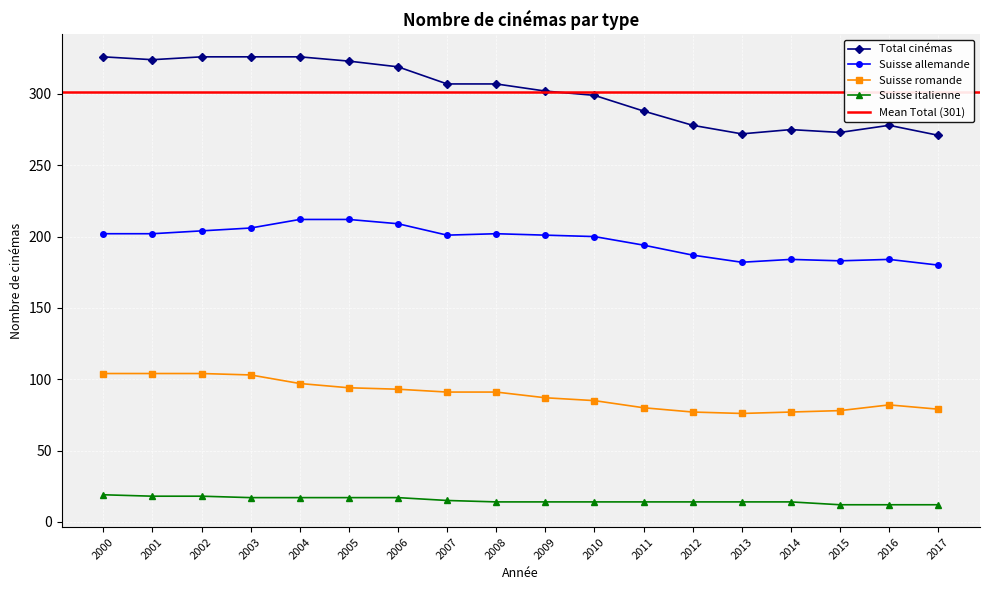

What is the value of the Total cinémas point at the 16th from the left?

273